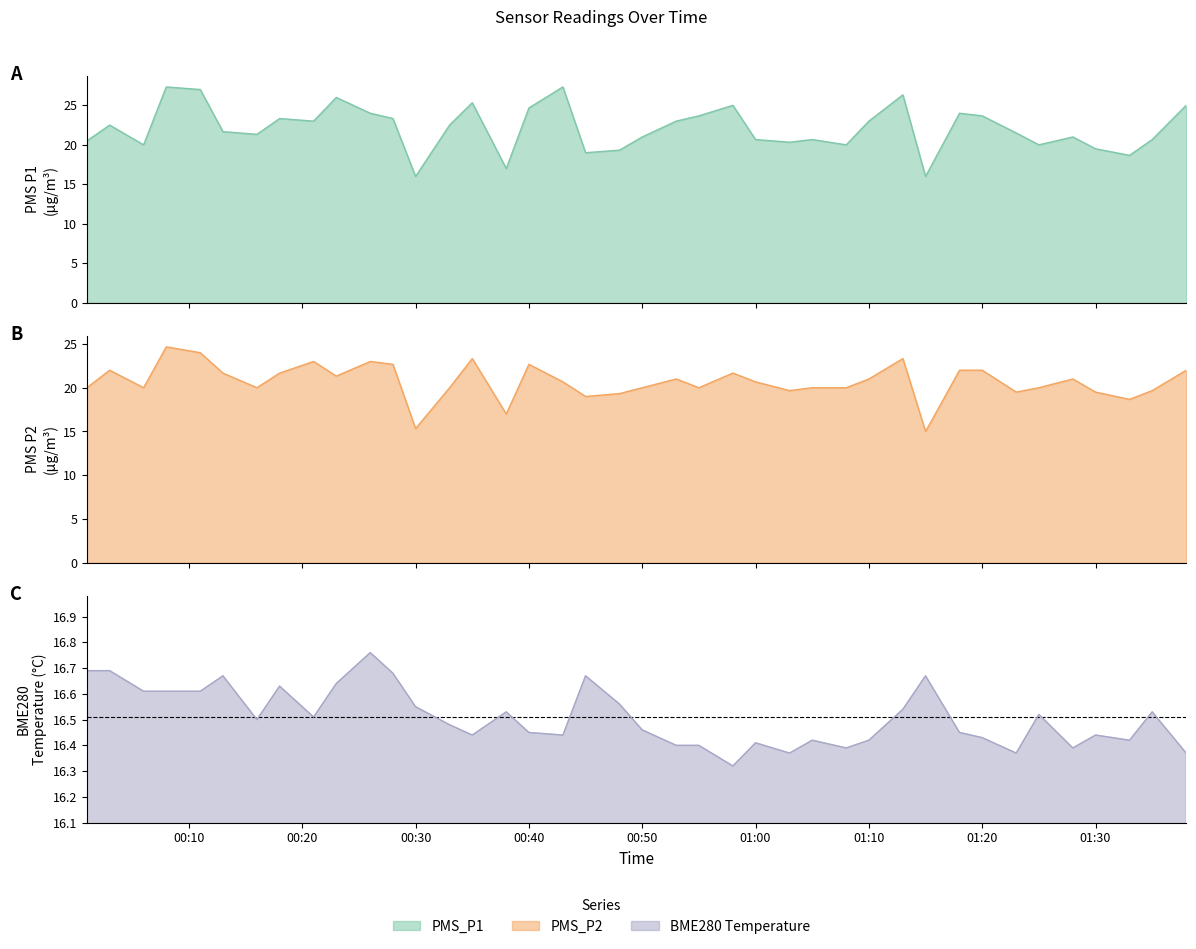

Which series has the widest spread of values?

PMS_P1